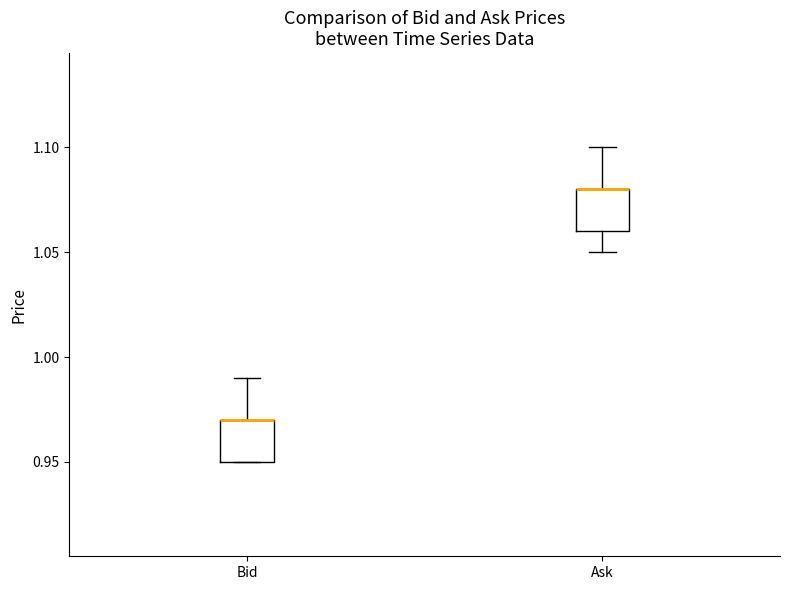

Reading left to right, read every box against the y-axis: the position of its median line, the range the box covers, and the ends of its whiskers. The values are not printed on the chart, so give them approximately, as read against the axis.

Bid: median 0.97 (drawn on the box's upper edge), box 0.95 to 0.97, whiskers 0.95 to 0.99
Ask: median 1.08 (drawn on the box's upper edge), box 1.06 to 1.08, whiskers 1.05 to 1.10